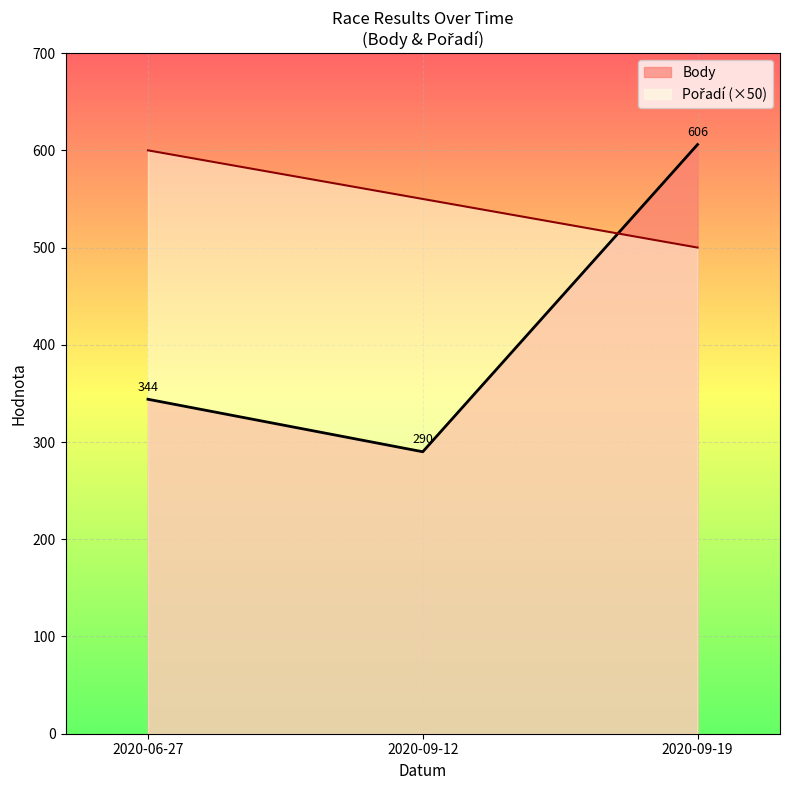

True or false: Pořadí has a value of 600 at 2020-06-27.

True